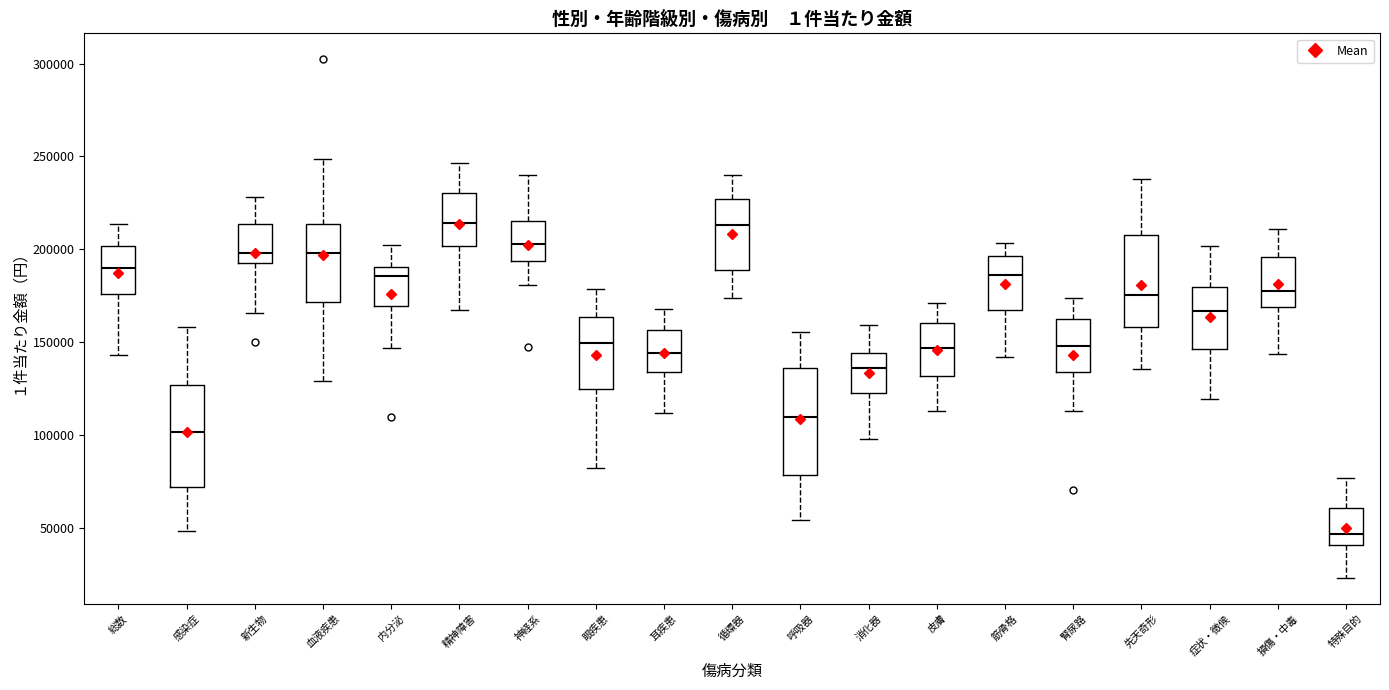

Which box has the lowest median line?

特殊目的